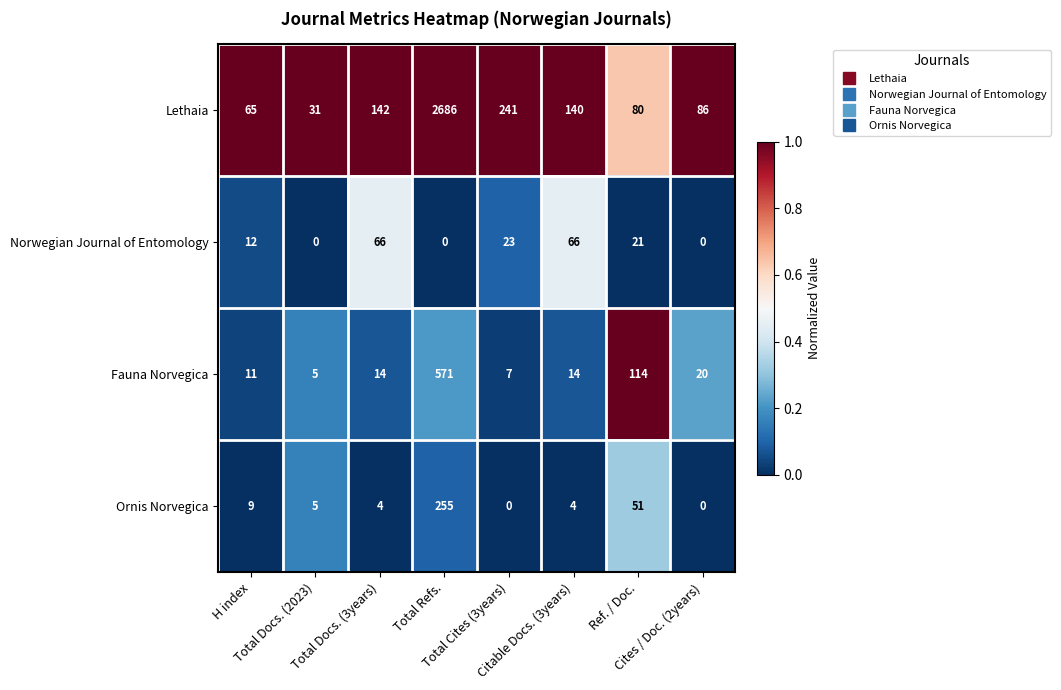

What is the maximum value shown in the chart?

2686